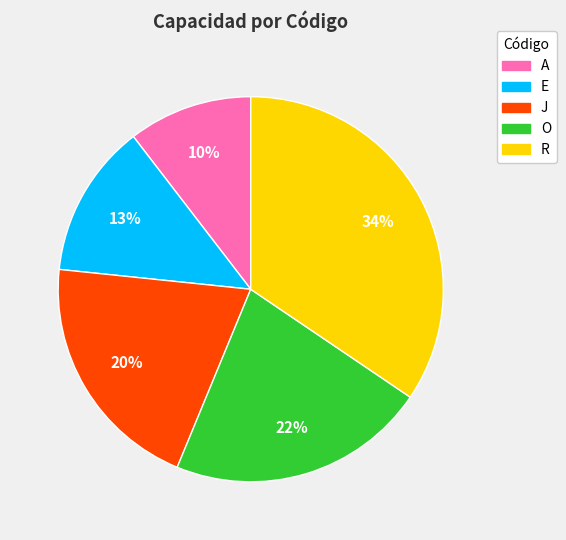

Count the number of slices in the pie.

5